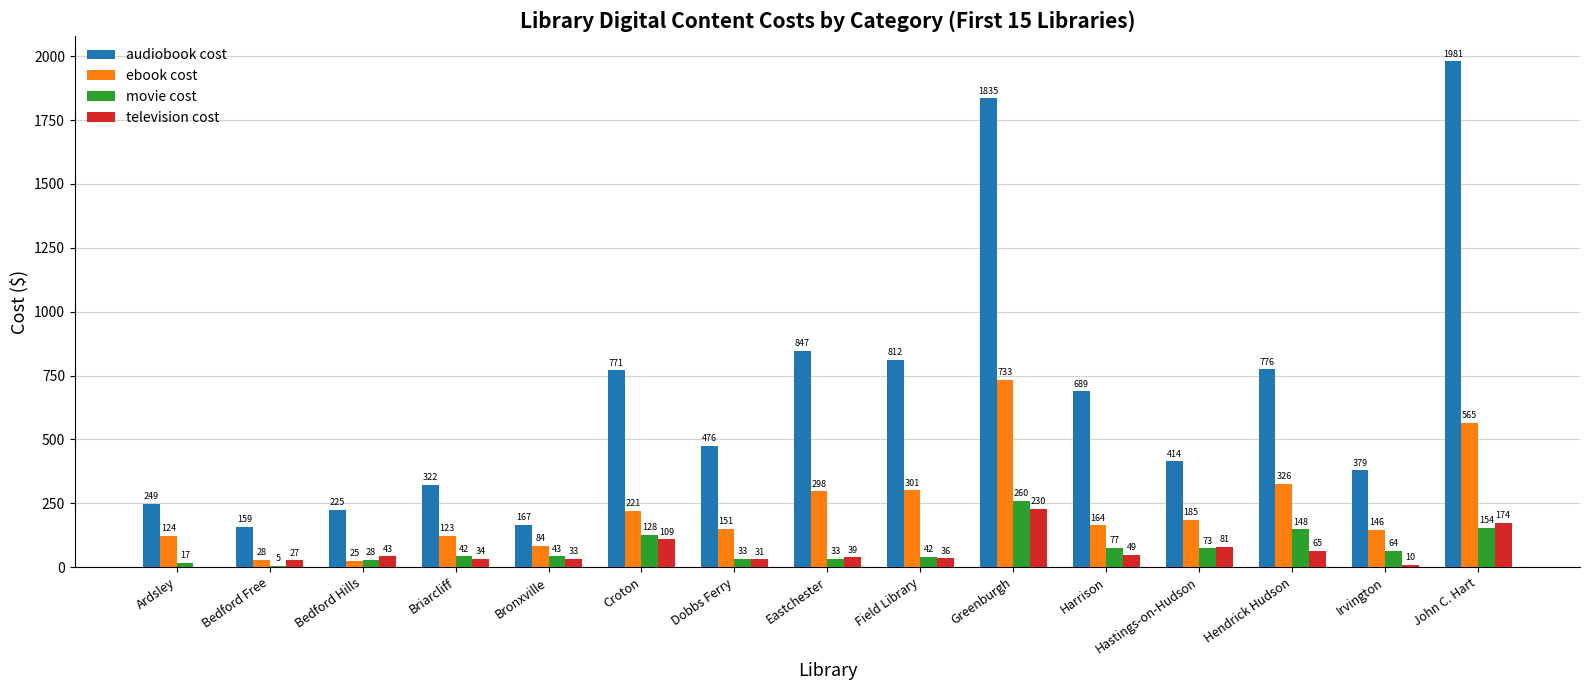

Which series changed the most between Ardsley and Greenburgh?

audiobook cost